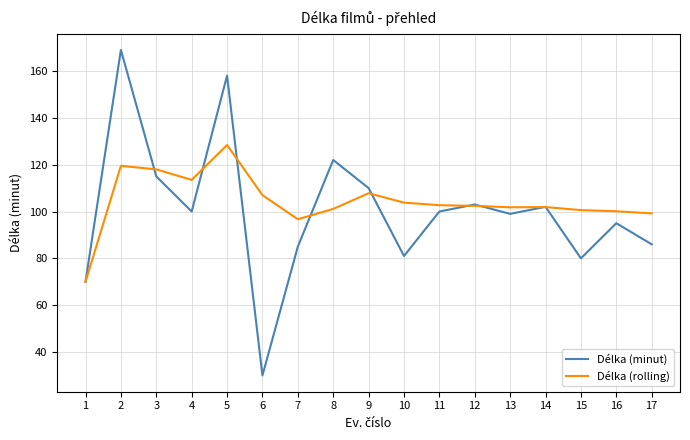

Which category has the lowest value in the Délka (rolling) series?

1